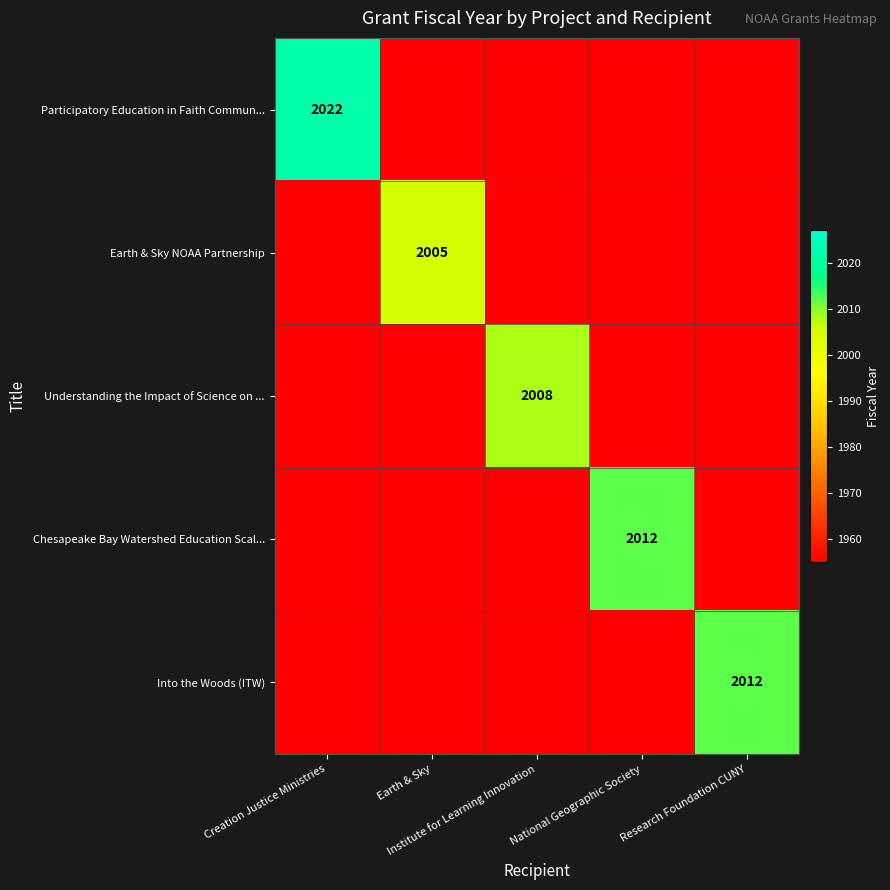

How many values in Earth & Sky NOAA Partnership are above zero?

1